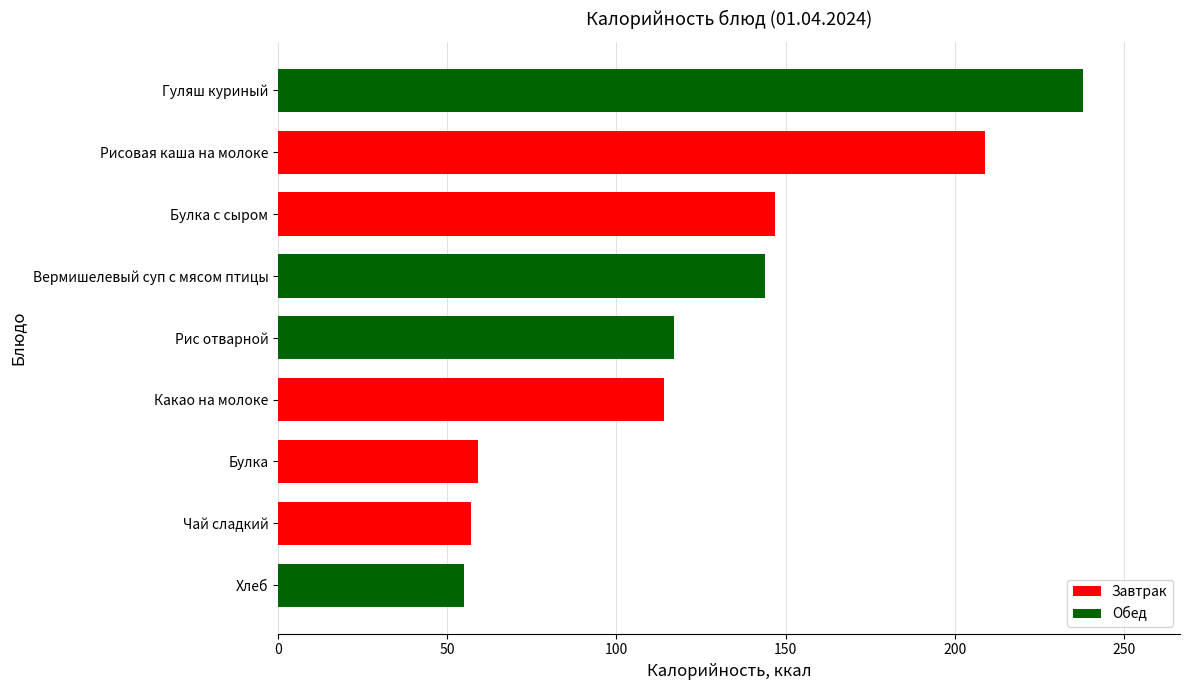

Reading top to bottom, extract all data points from this chart.

238	209	147	144	117	114	59	57	55